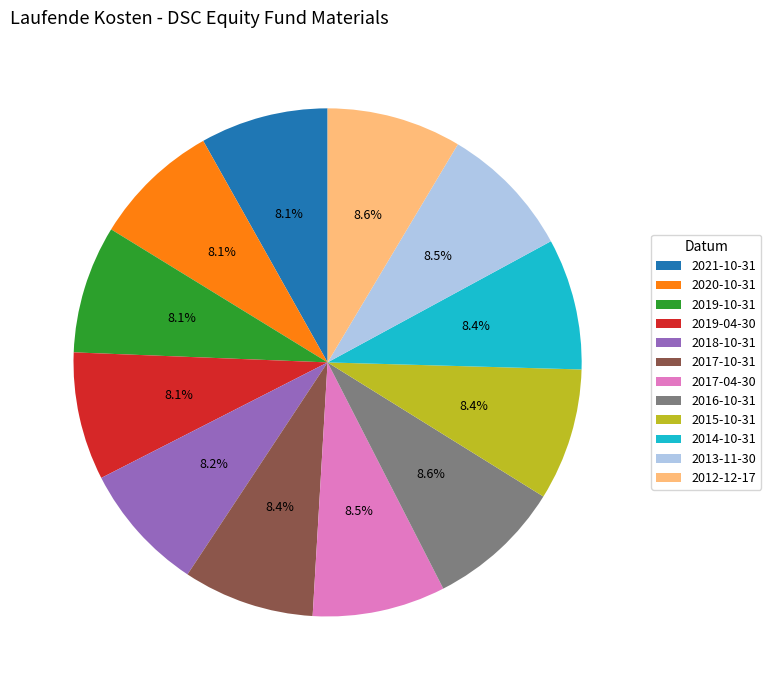

How many segments does this pie chart have?

12